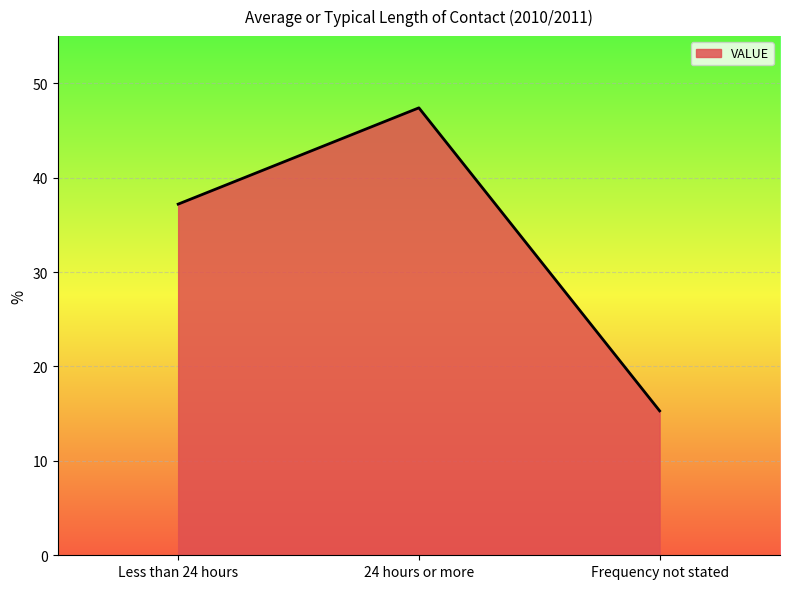

The chart shows a value of 37.2 at Less than 24 hours. True or false?

True